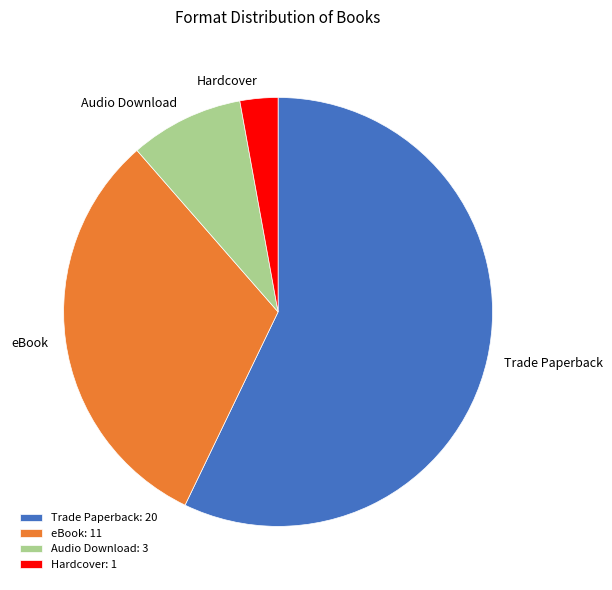

Which has a higher value, Hardcover: 1 or Audio Download: 3?

Audio Download: 3